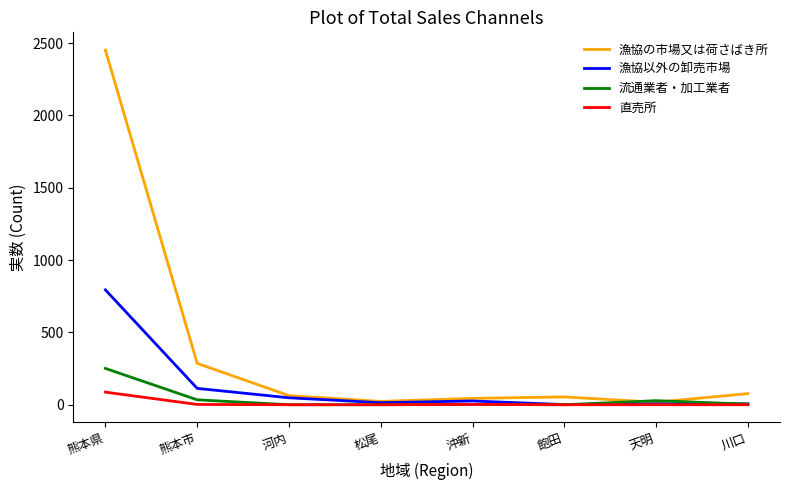

Rank the series by their maximum value, from lowest to highest.

直売所, 流通業者・加工業者, 漁協以外の卸売市場, 漁協の市場又は荷さばき所